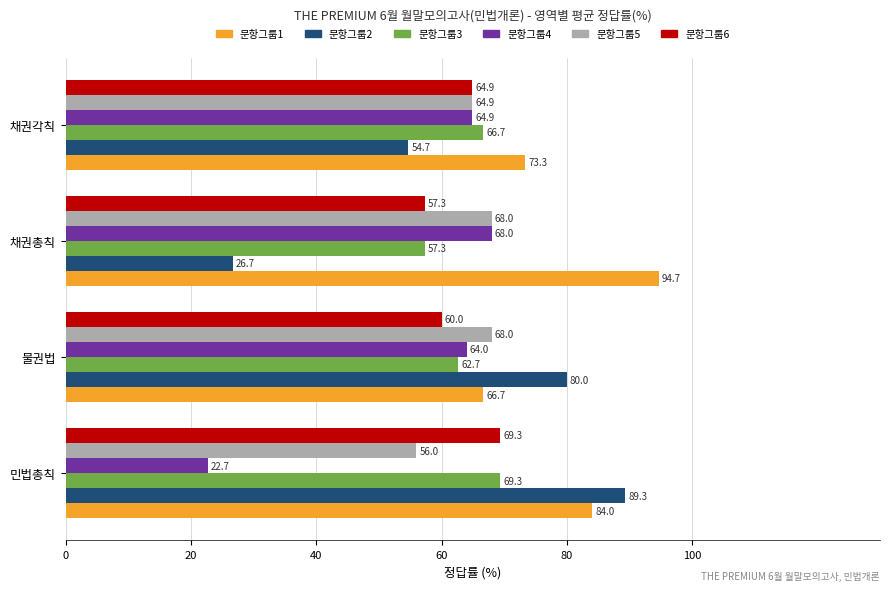

What is the maximum value for 문항그룹1?

94.7